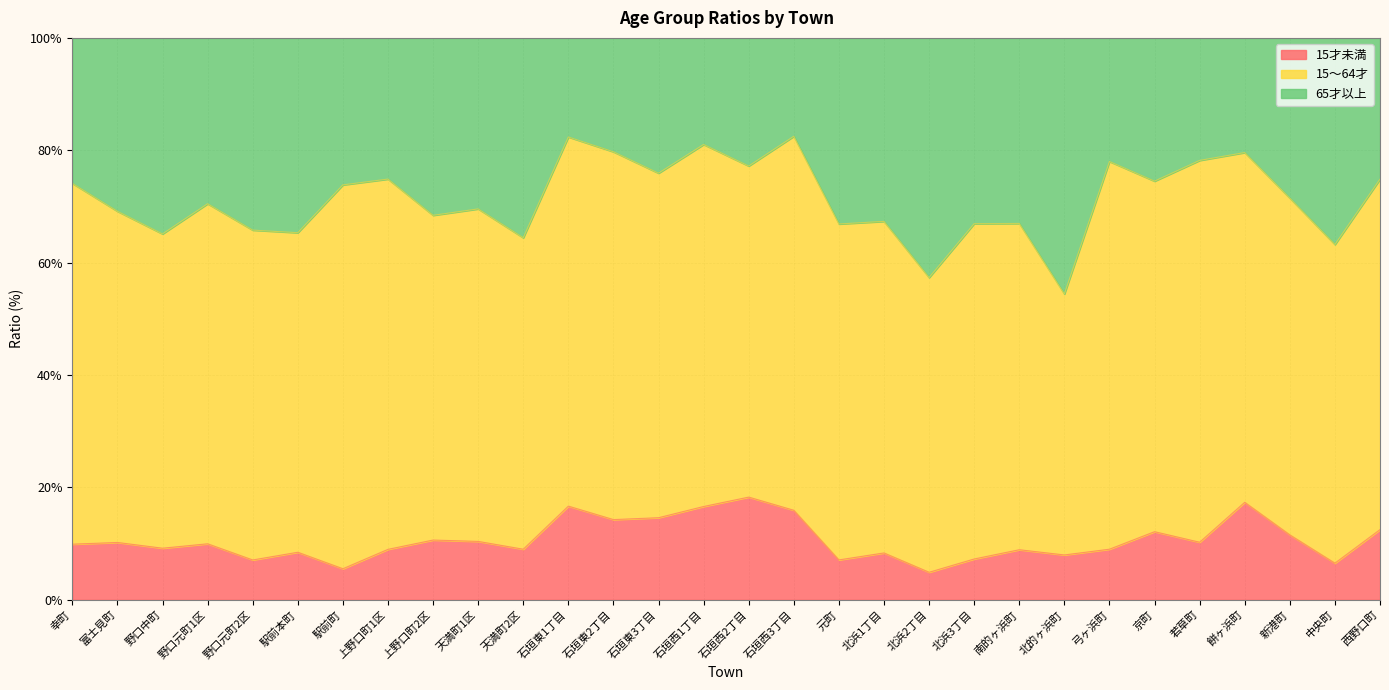

How many interior local peaks does the 15才未満 series have?

10